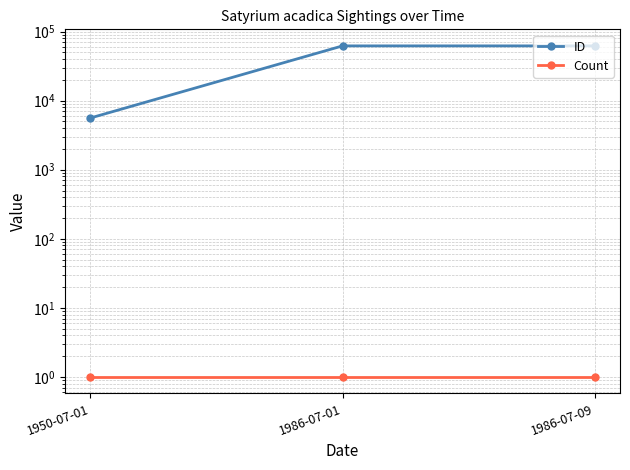

What is the average value of the ID series?

43331